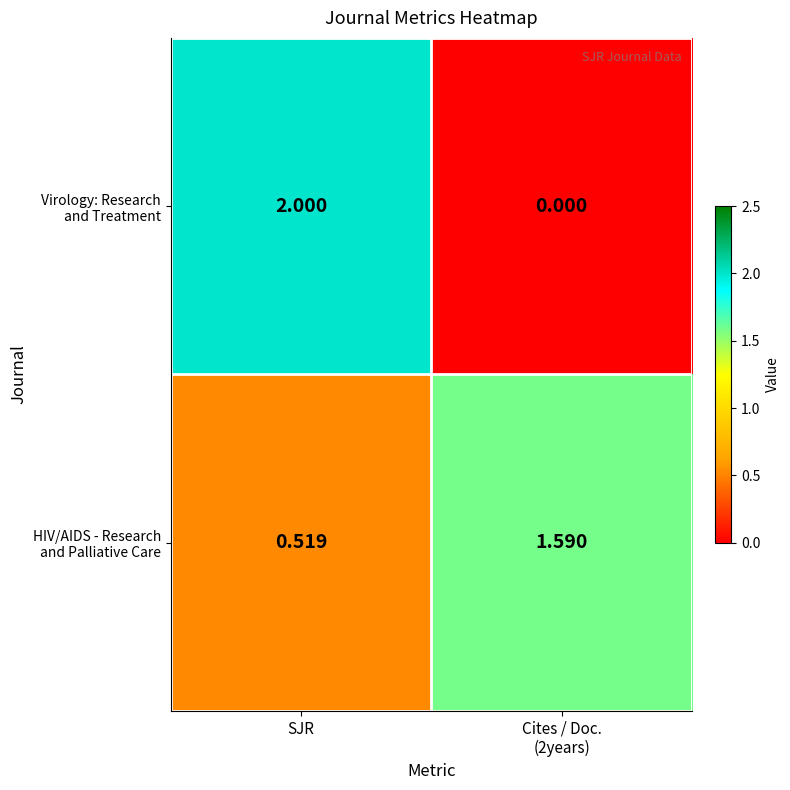

At which category is the sum across all series the highest?

SJR